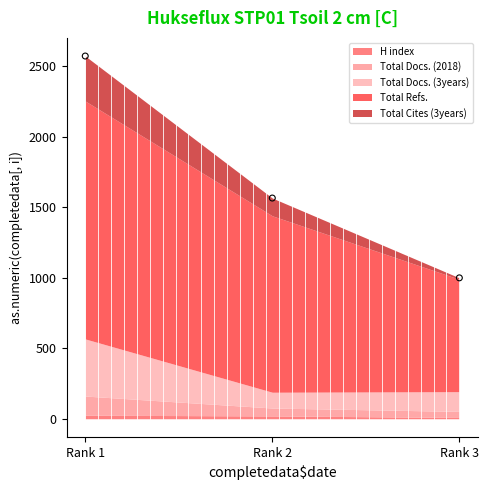

What is the average Y value?

1712